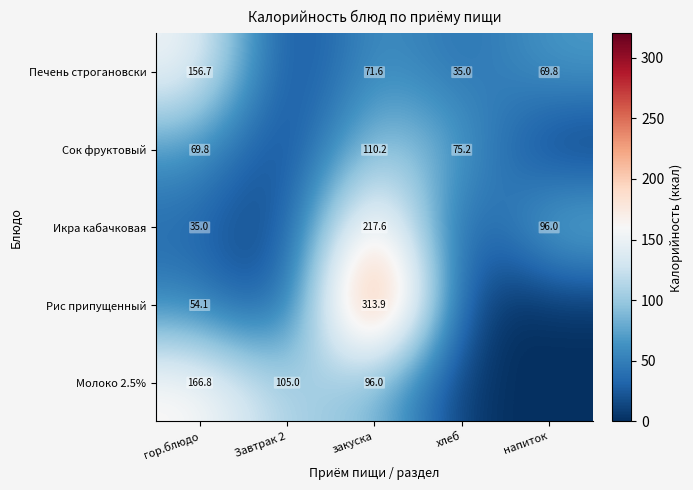

The value of Икра кабачковая at напиток is 96.0. True or false?

True